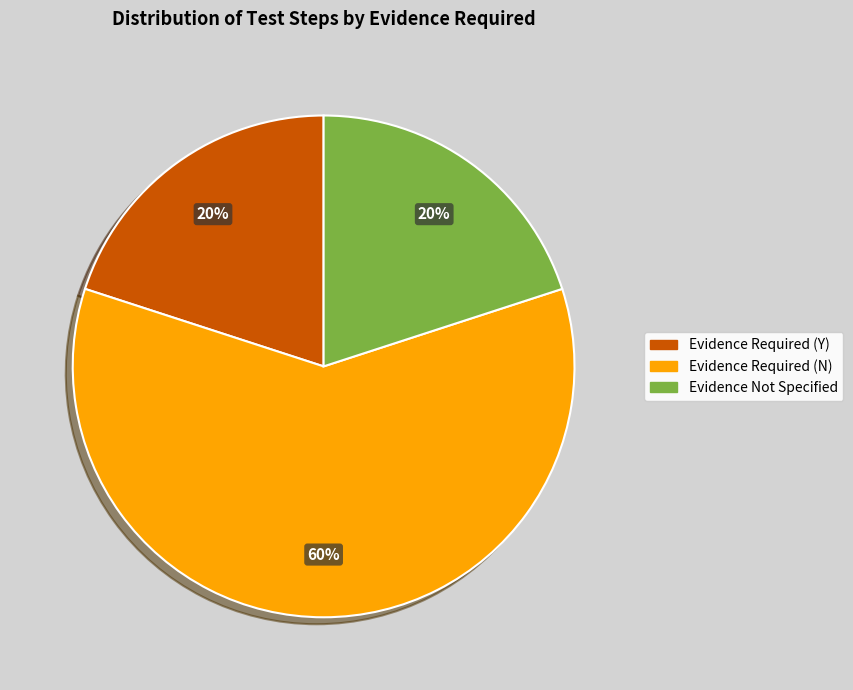

True or false: Evidence Required (Y) accounts for 11% of the total.

False